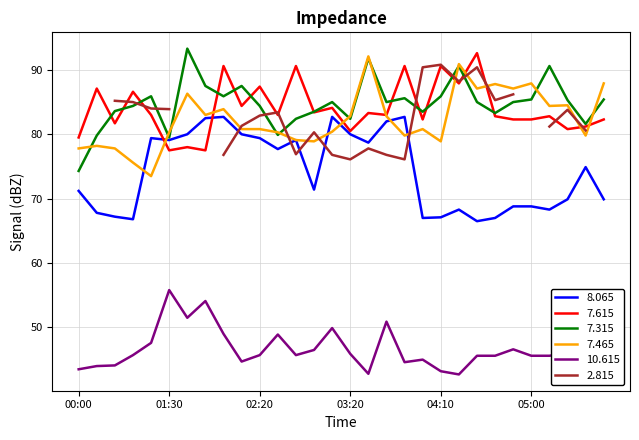

The   8.065 series shows 80.0 at 02:10. True or false?

True